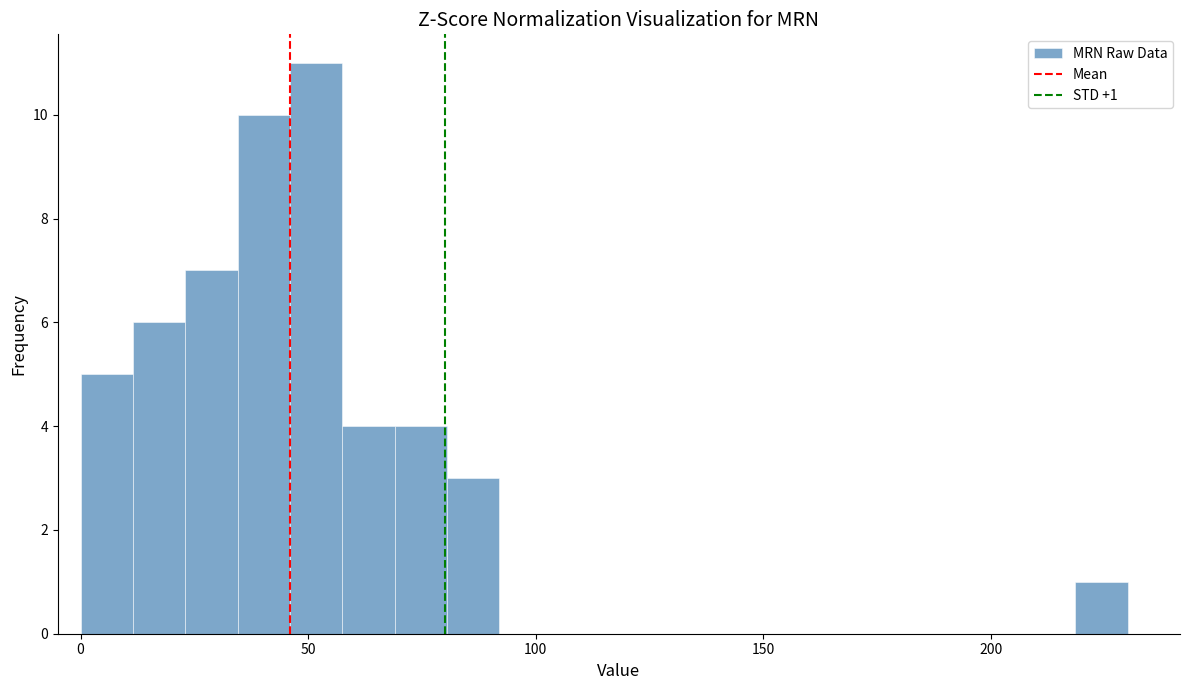

Read against the x-axis, roughly where is the centre of the tallest bar?

50